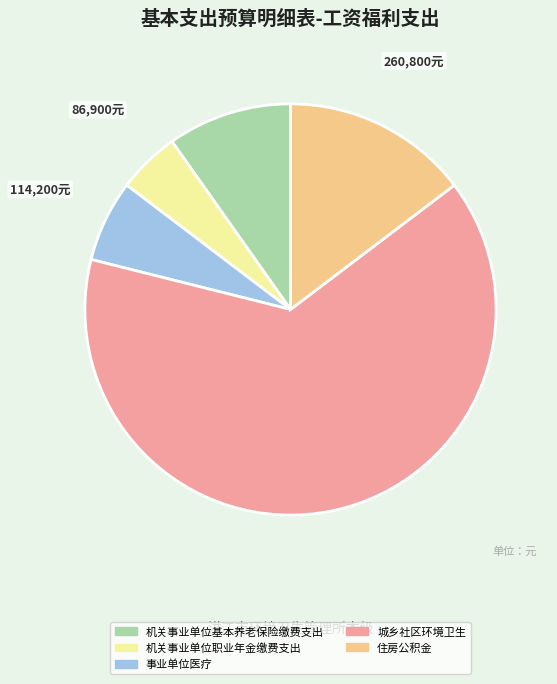

What is the smallest slice in the pie chart?

机关事业单位职业年金缴费支出